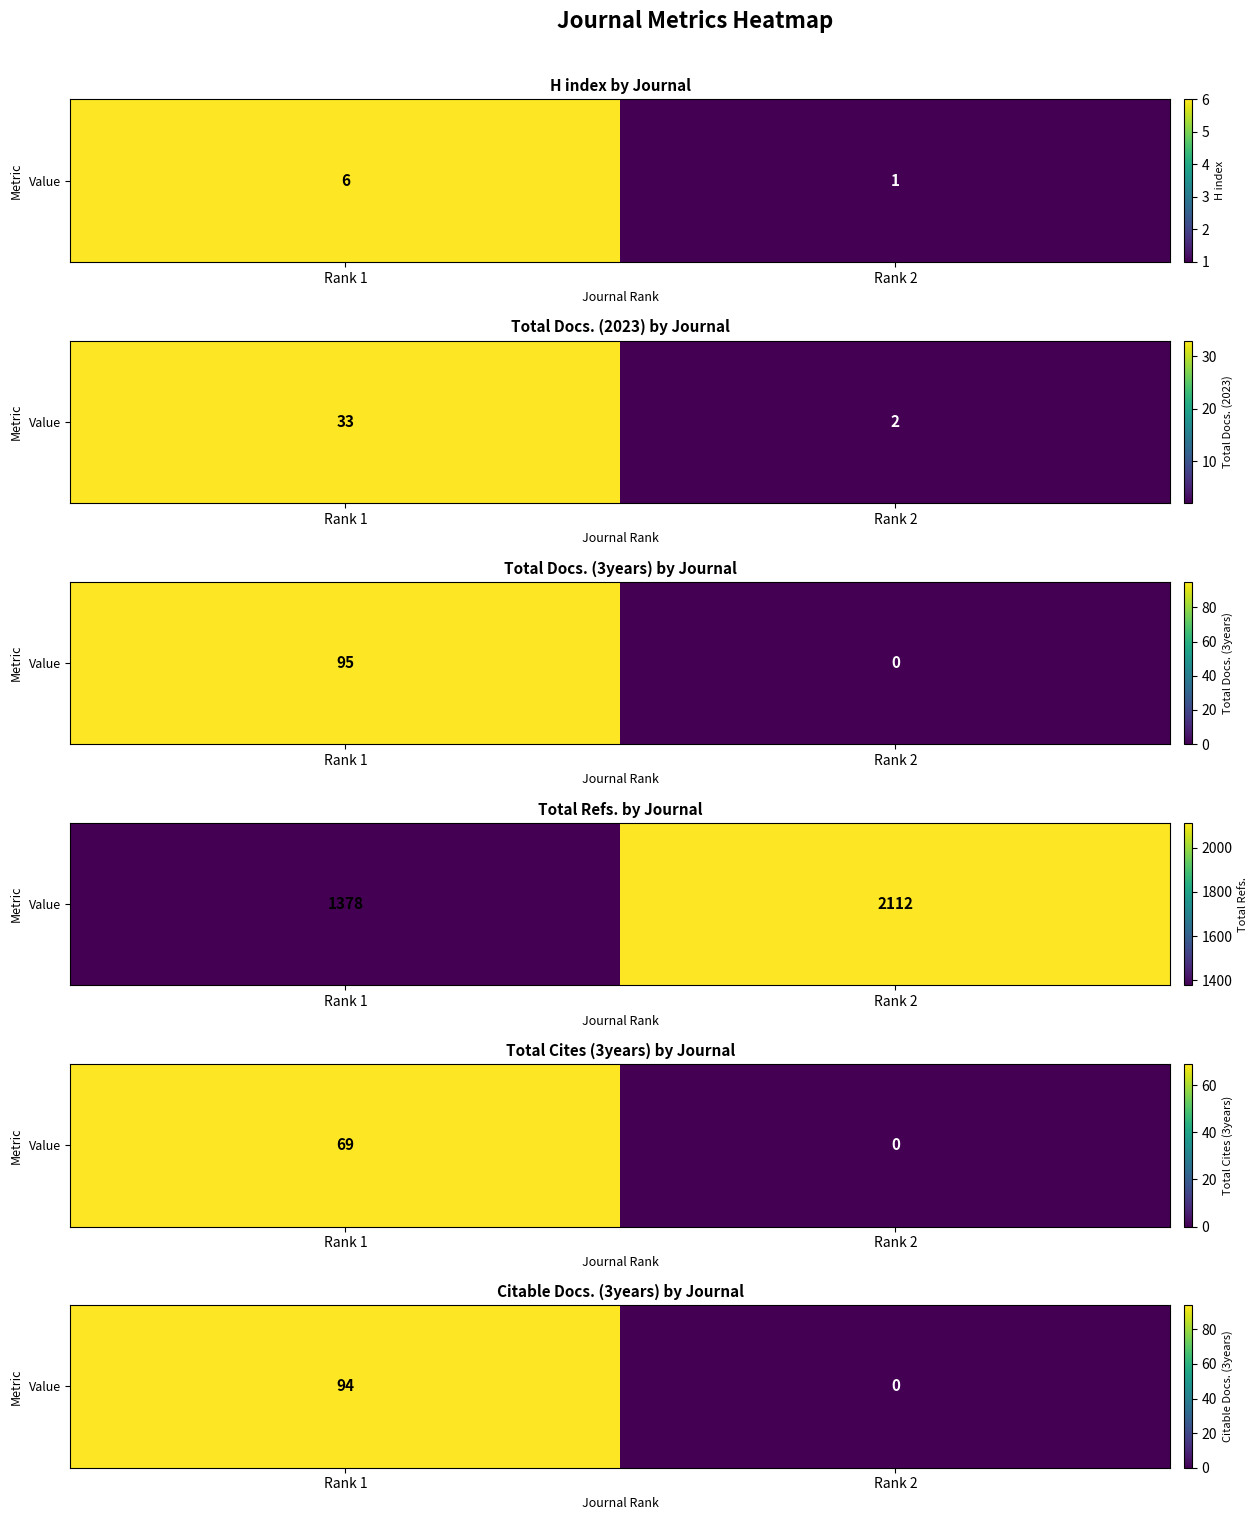

Count the values in the range 0 to 94.

2